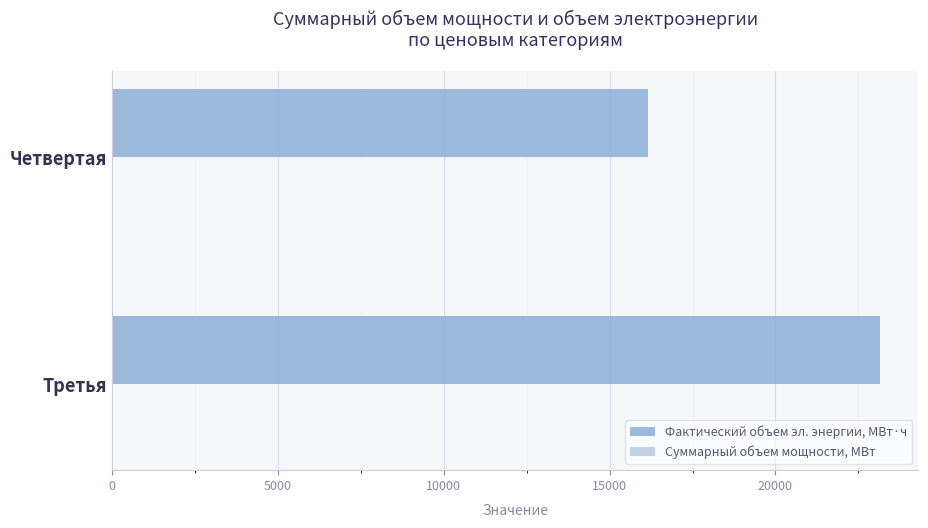

The value of Фактический объем эл. энергии, МВт·ч at Четвертая is 27544.1. True or false?

False